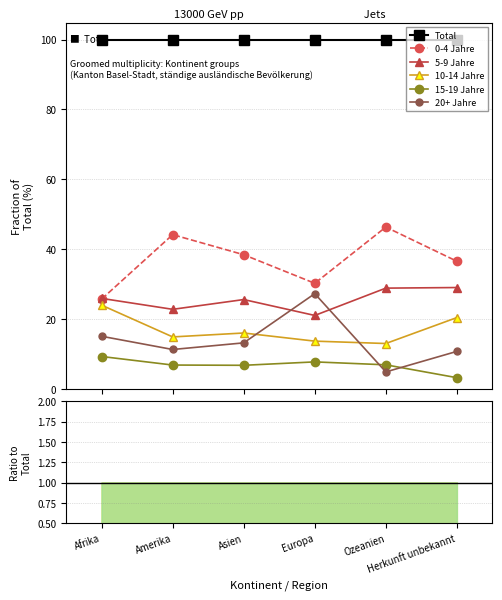

Is it true that 0-4 Jahre equals 15.3 at Amerika?

False